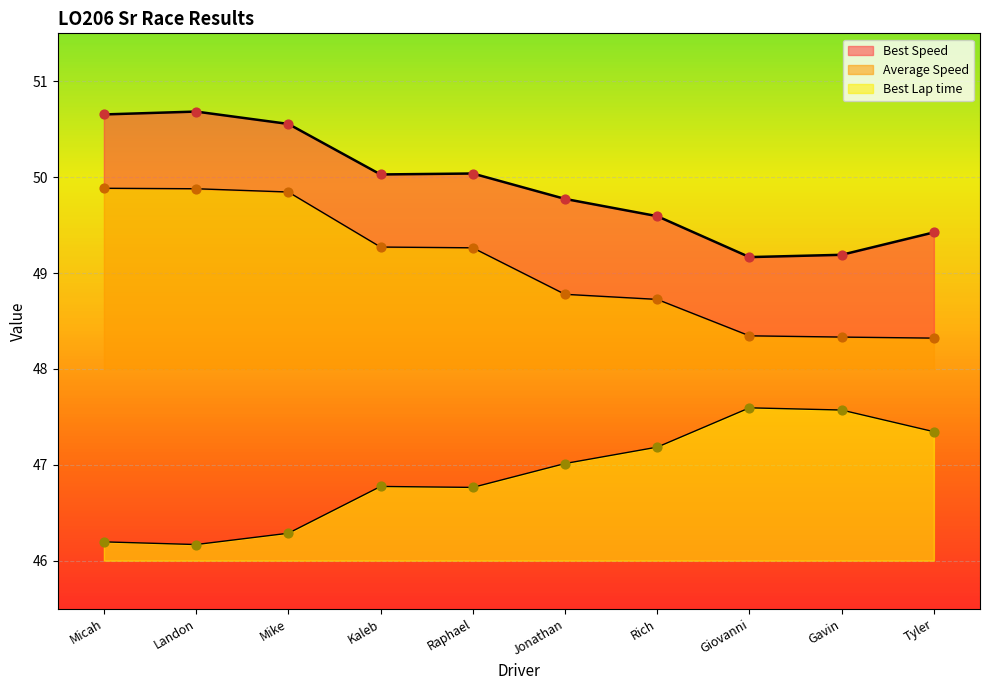

Which series reaches the maximum Y coordinate?

Best Speed